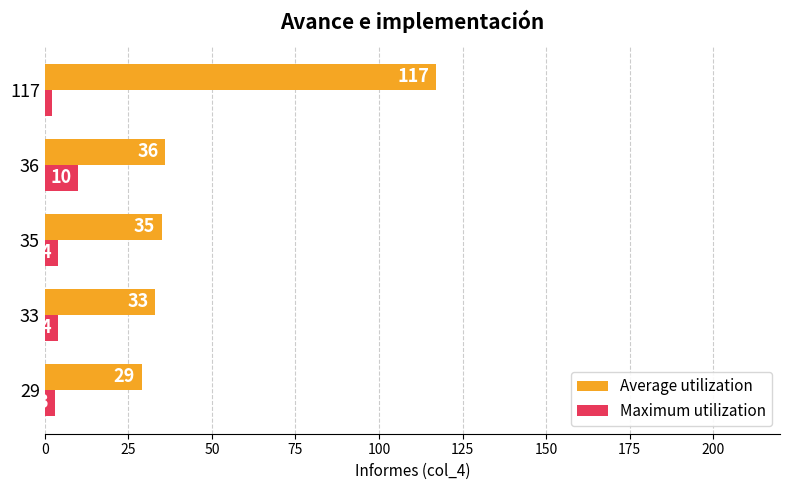

Which series has the largest total across all categories?

Average utilization